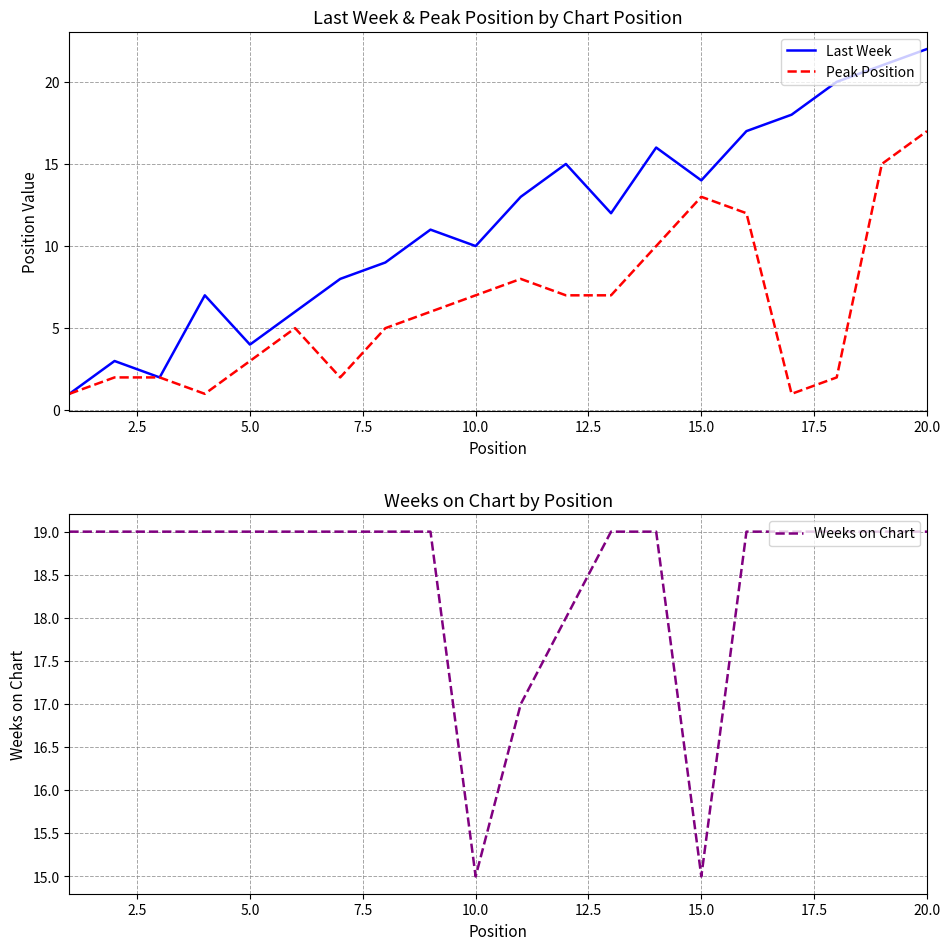

Is it true that Weeks on Chart equals 15 at 10.0?

True